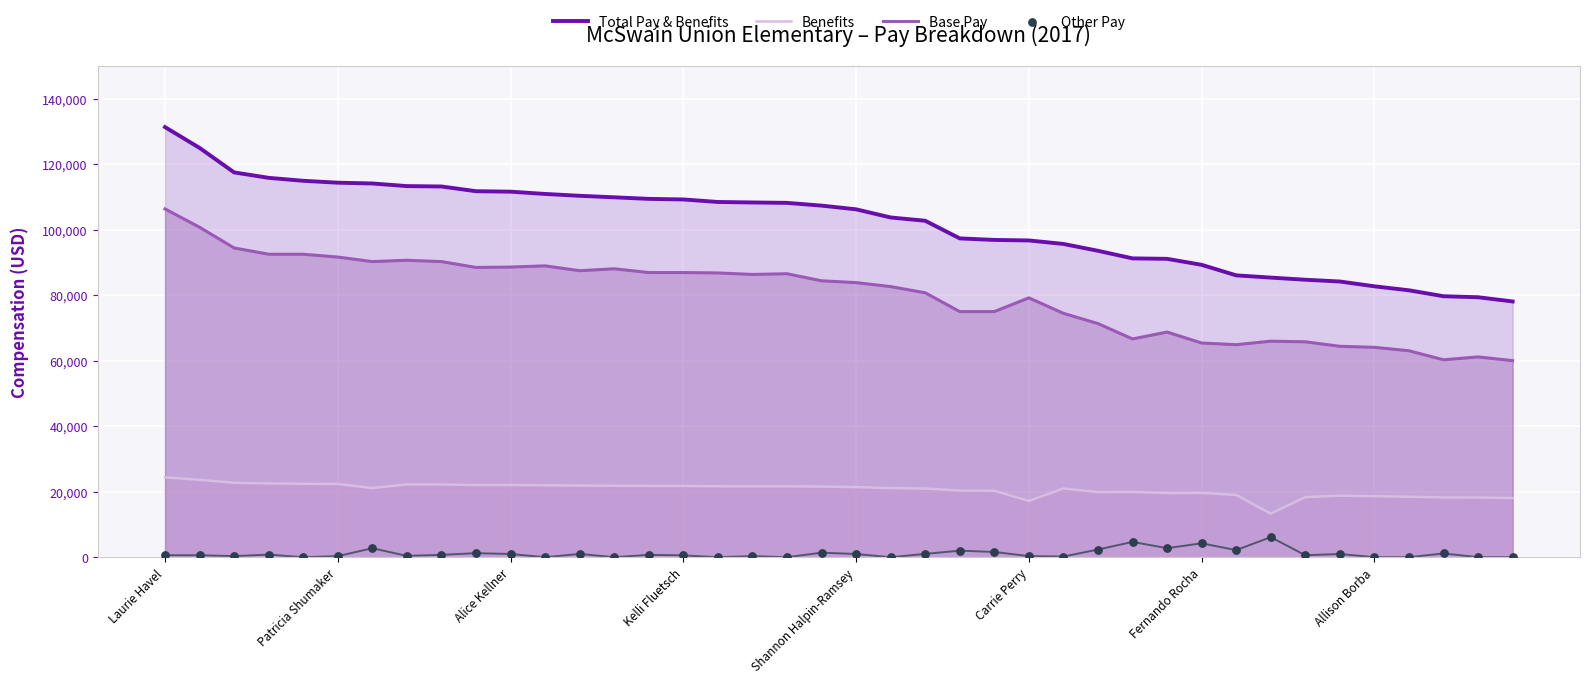

Is it true that Base Pay equals 83874.2 at Shannon Halpin-Ramsey?

True